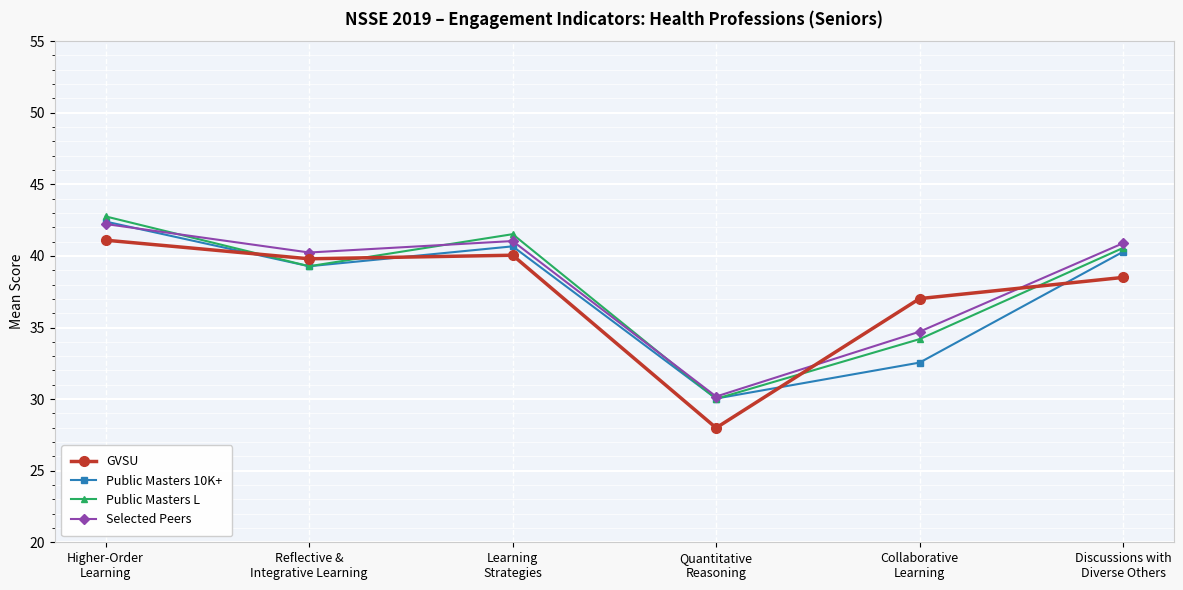

How many data points in Public Masters L are above 40?

3